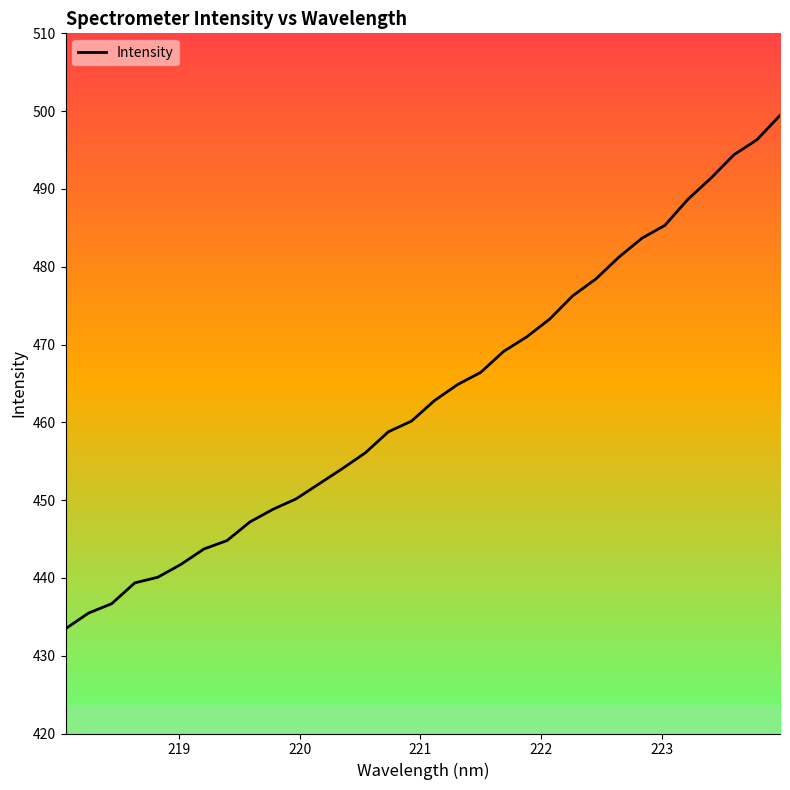

What is the maximum value shown in the chart?

499.4